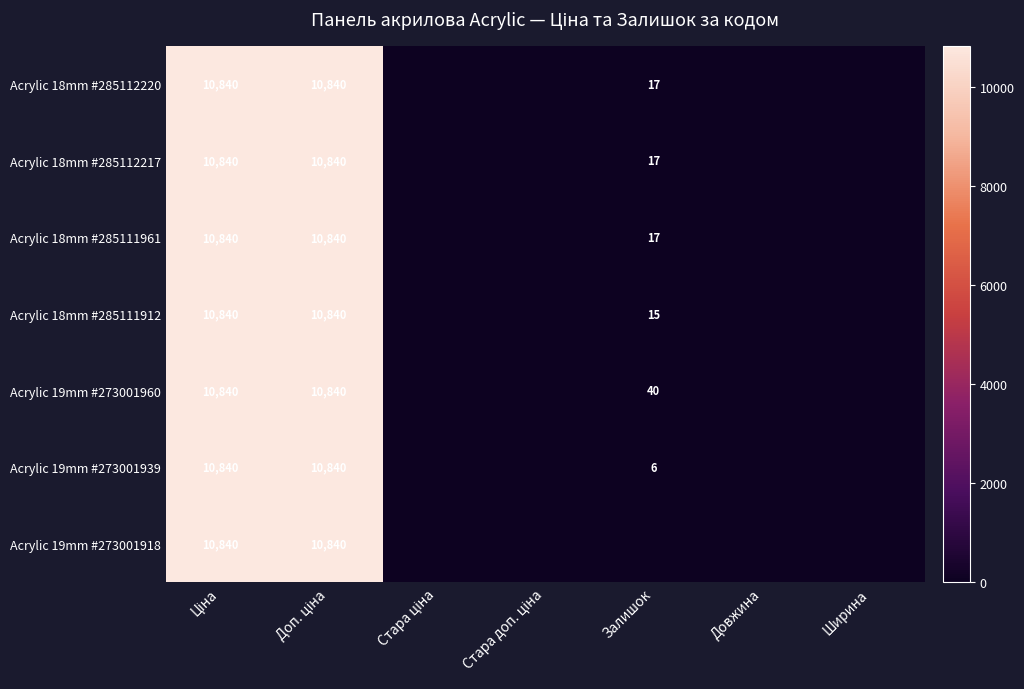

At which label is Acrylic 19mm #273001960 closest to 5420?

Залишок